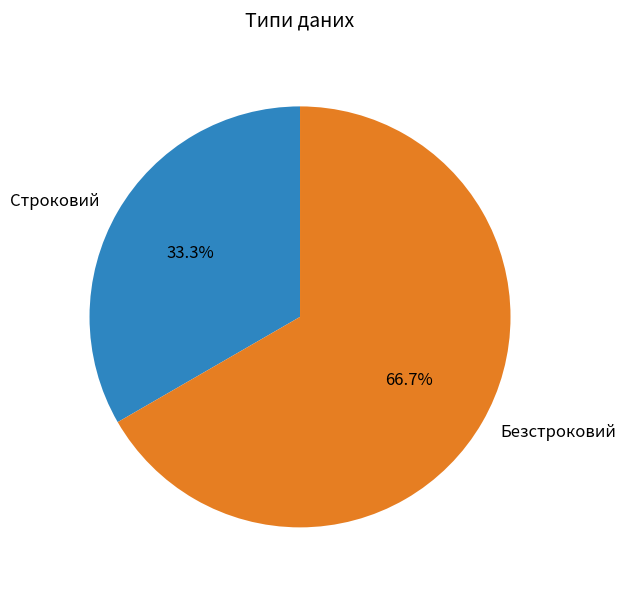

Does any single category account for the majority?

Yes